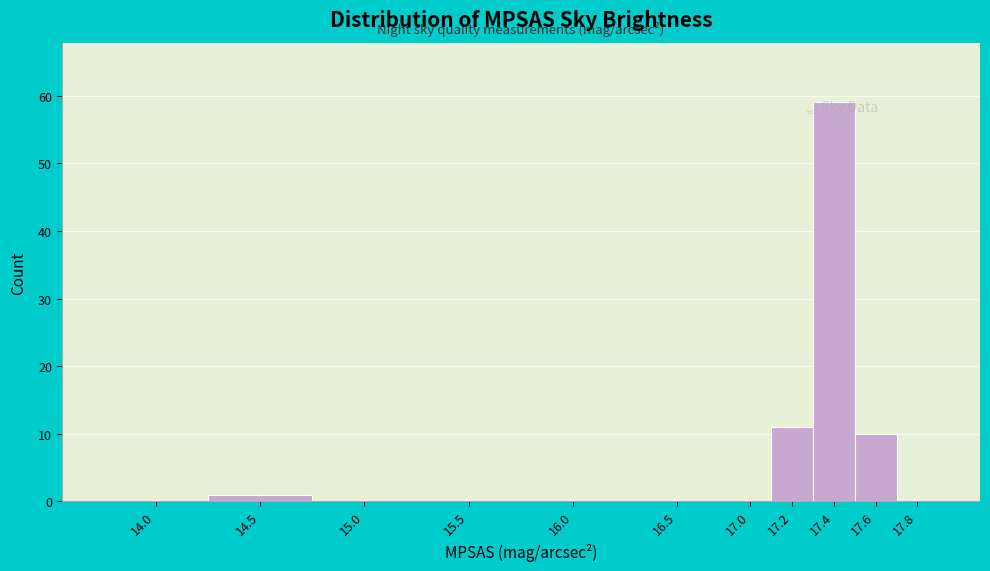

Between 15.5 and 17.4, which is larger?

17.4